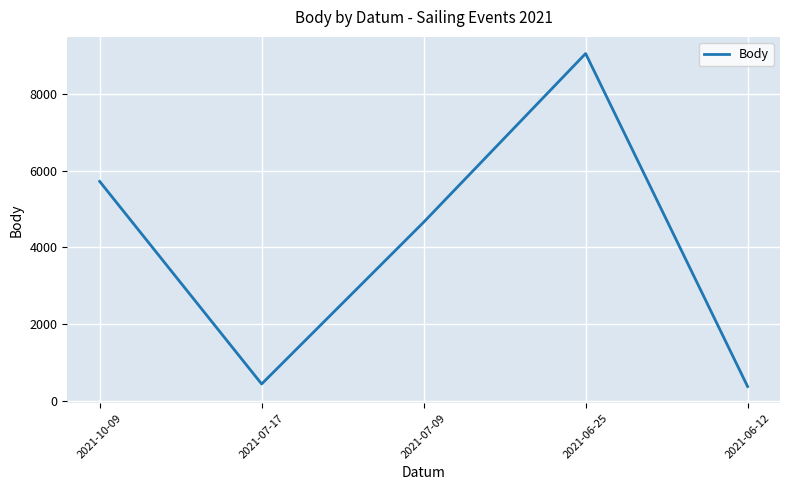

Reading left to right, what are all the values shown in this chart?

5720	443	4657	9051	377